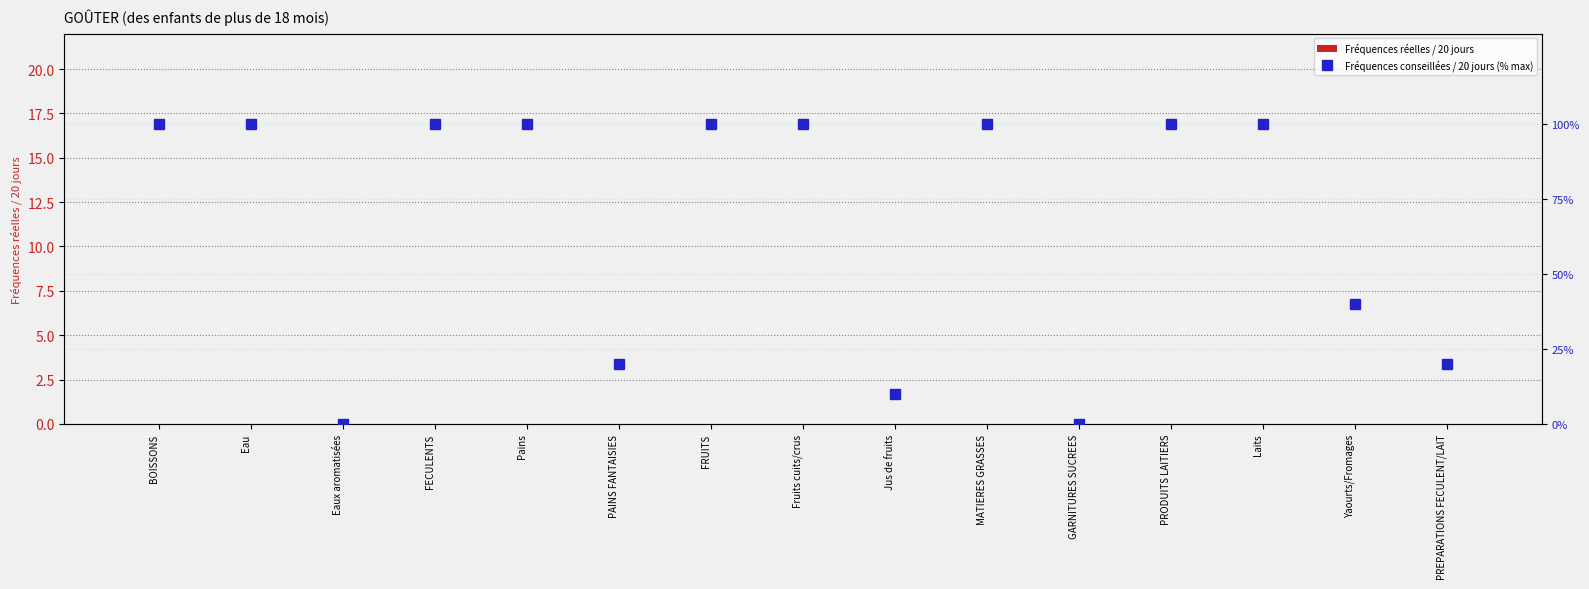

The value of Fréquences conseillées / 20 jours (% max) at Eau is 100. True or false?

True